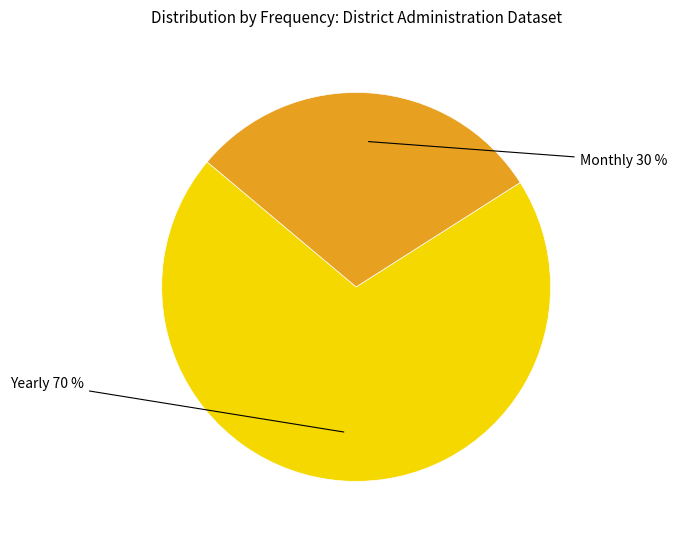

Approximately how many times larger is the value at Yearly compared to Monthly?

2.3